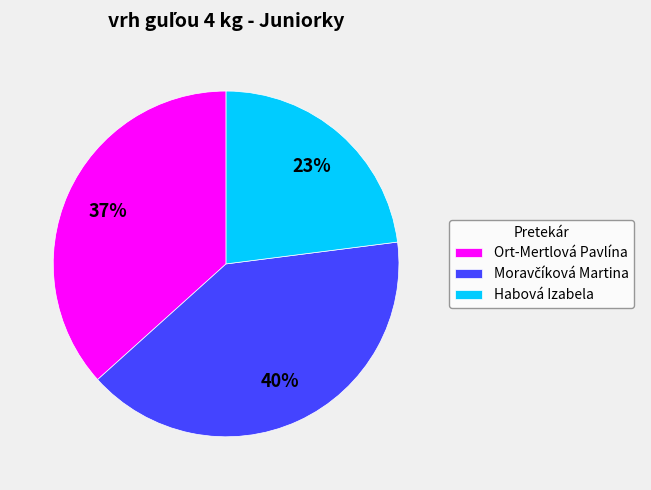

Is there a majority slice in this chart?

No